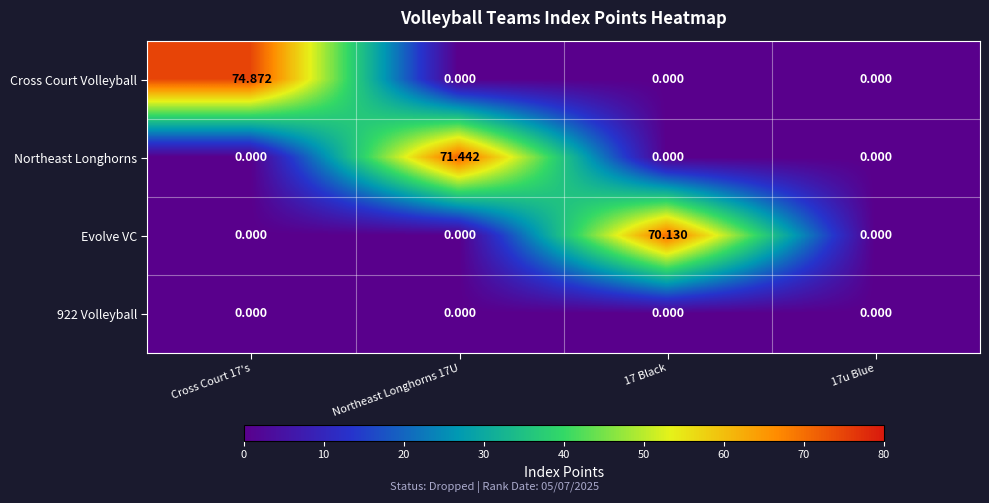

Which series has the largest range (max minus min)?

Cross Court Volleyball